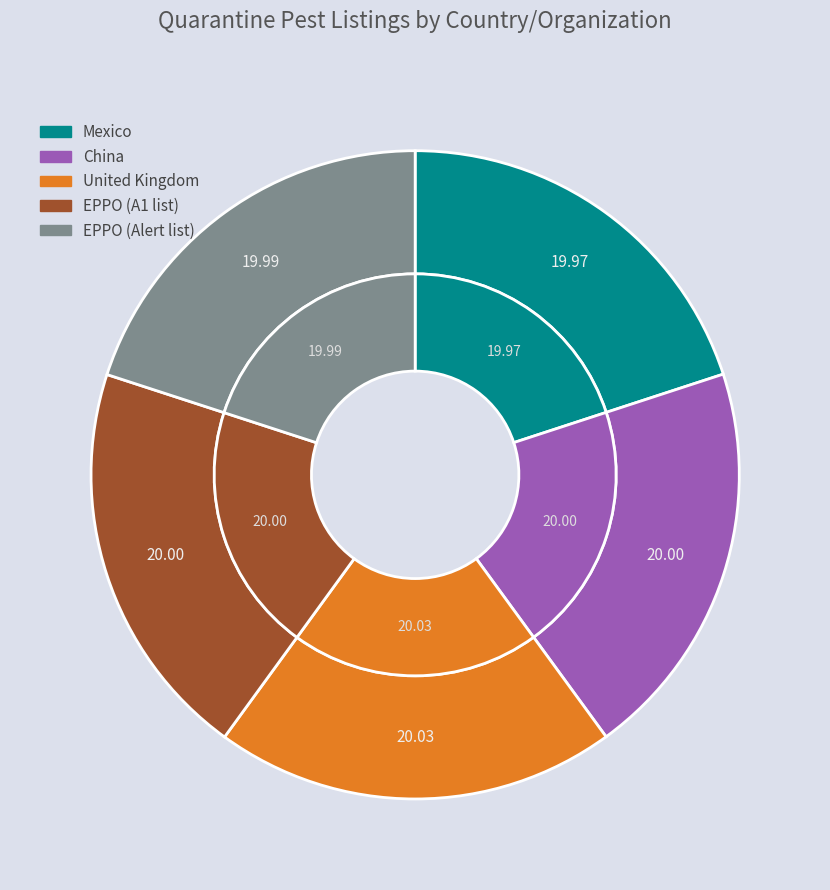

Is United Kingdom the majority of the pie?

No